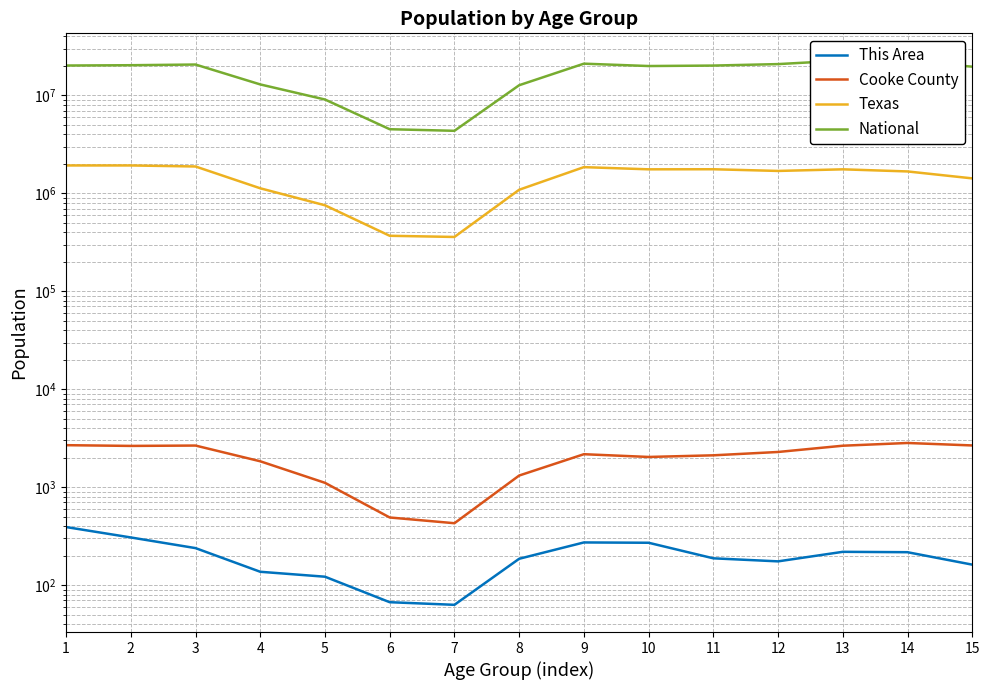

What is the approximate value of This Area at 10, to the nearest 50?

250